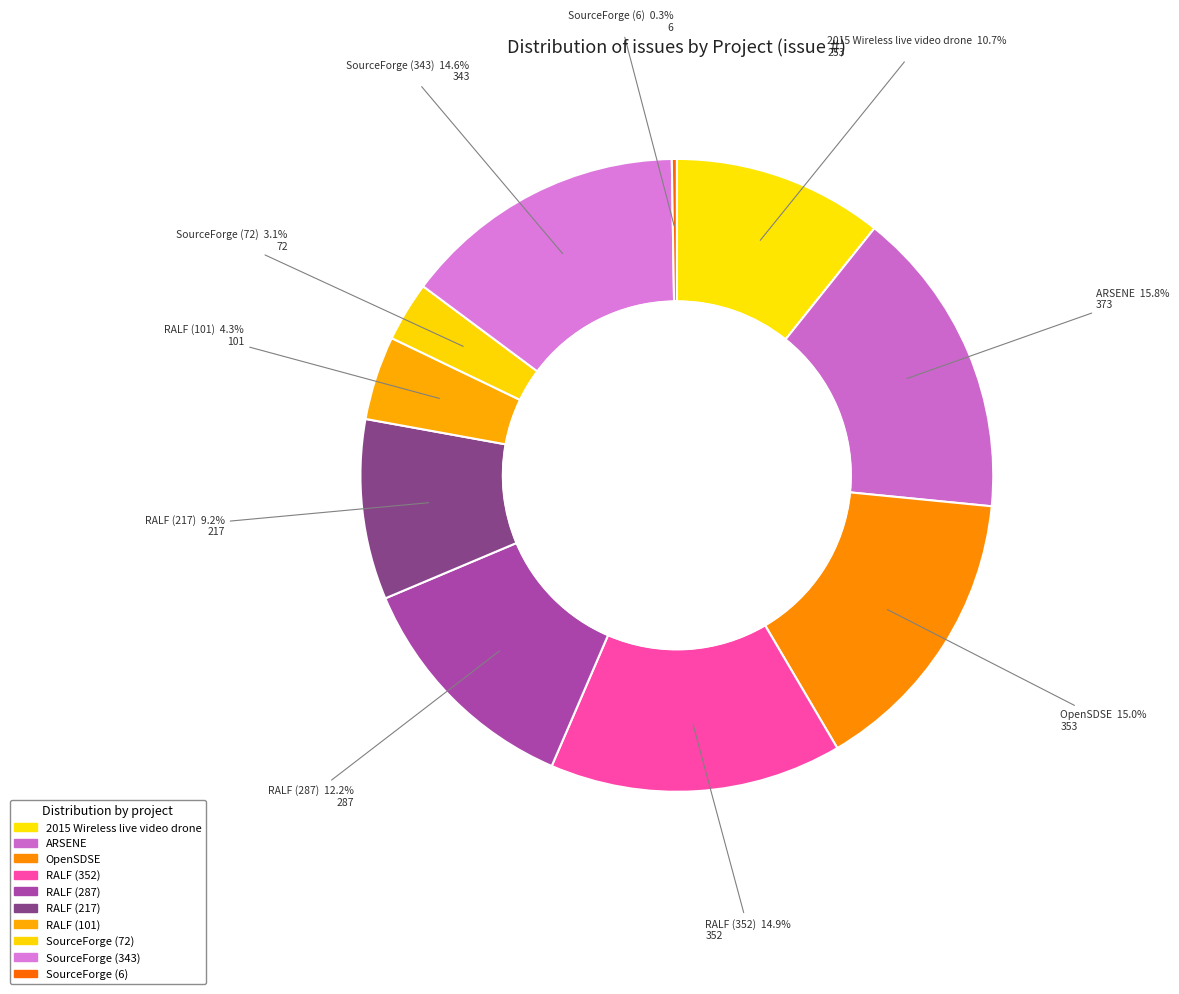

What percentage is the RALF (101) slice, to the nearest percent?

4%